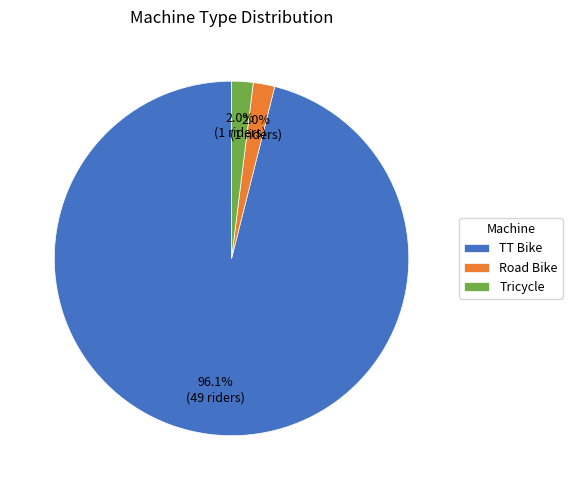

What is the largest slice in the pie chart?

TT Bike